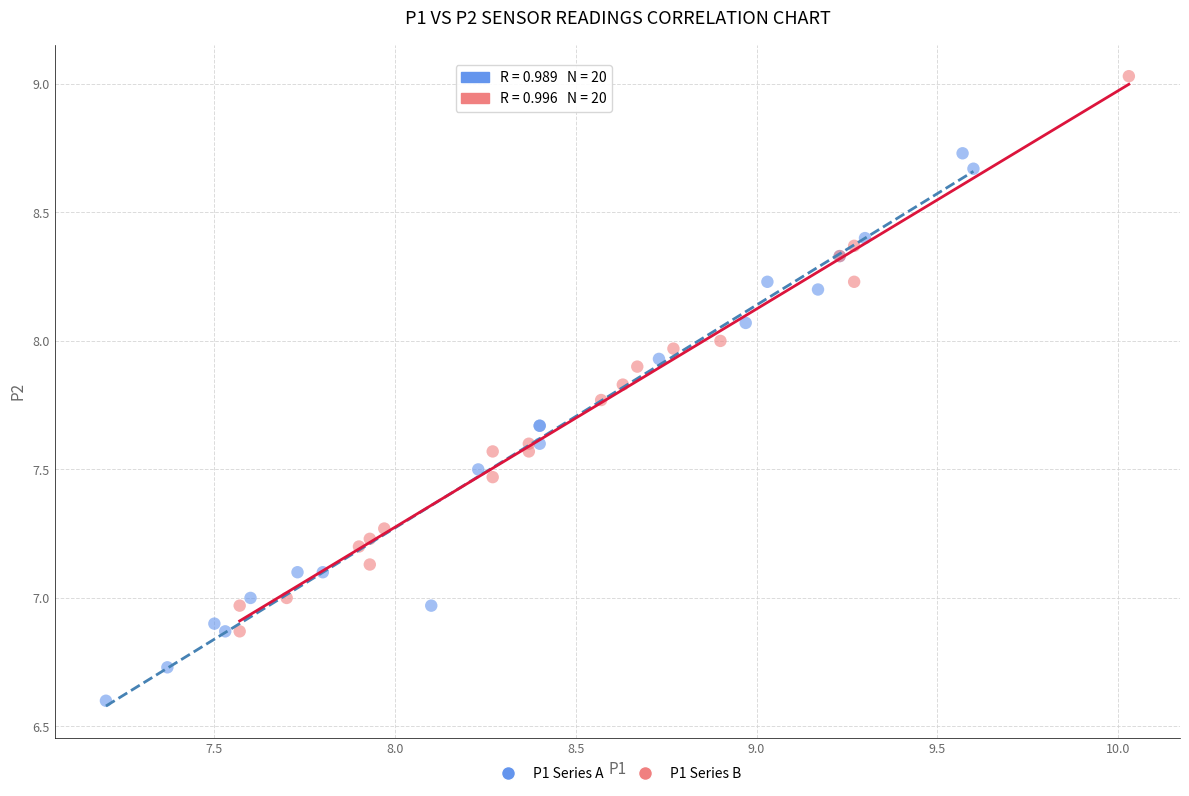

What are all the series names shown in the legend?

P1 Series A, P1 Series B